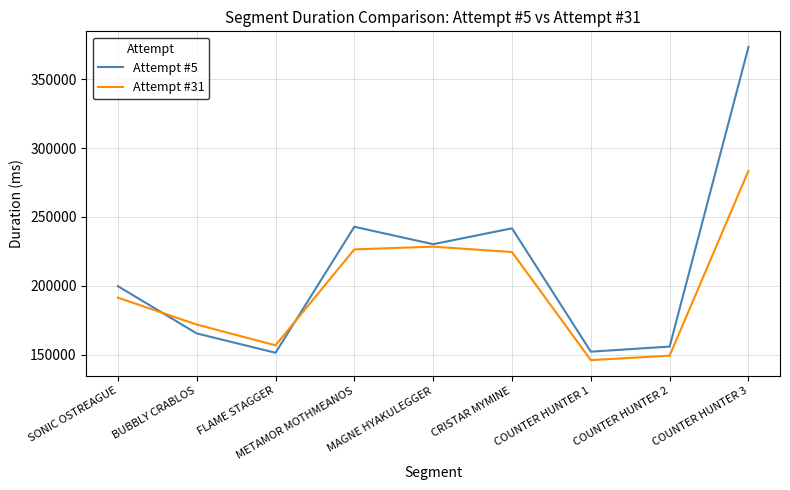

What is the difference between the highest and lowest values at METAMOR MOTHMEANOS?

16380